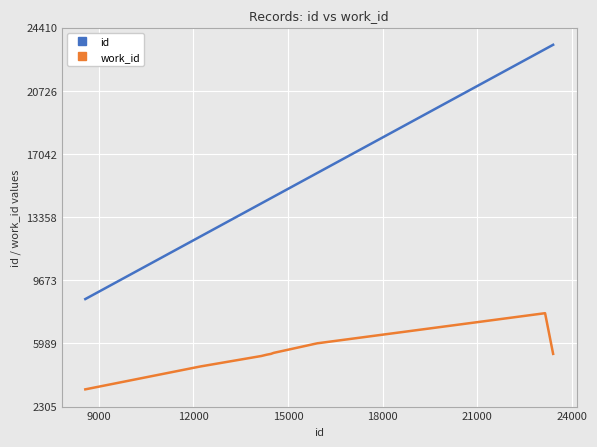

Which series has the widest spread of values?

id